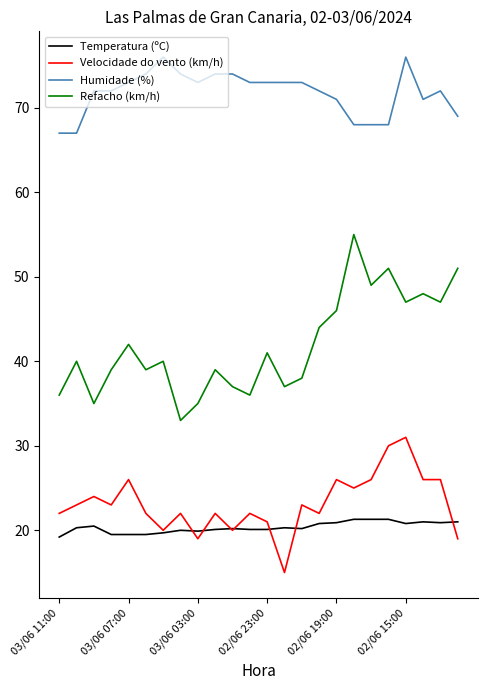

What is the maximum value shown in the chart?

76.0